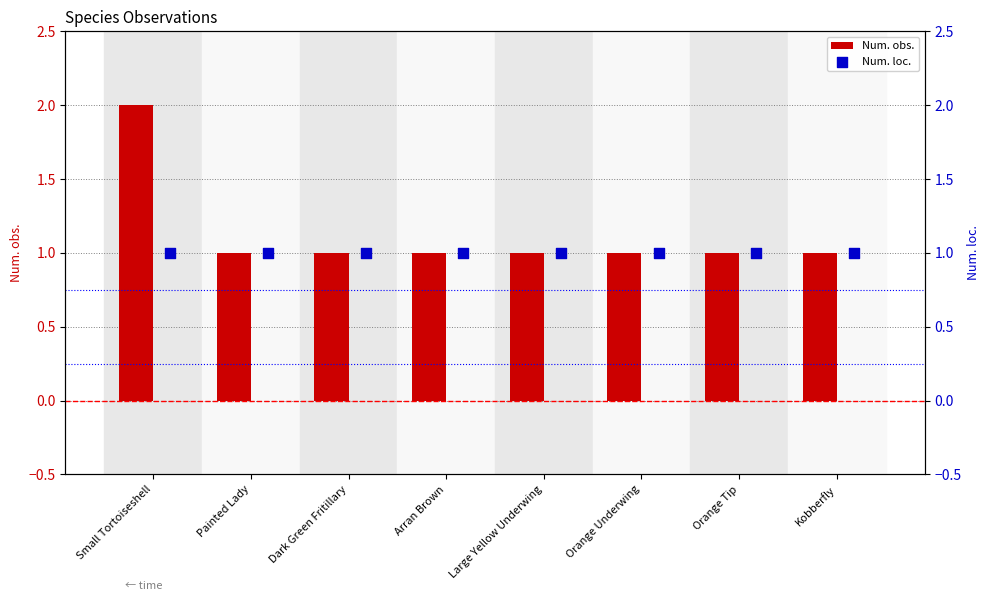

What are all the series names shown in the legend?

Num. obs., Num. loc.